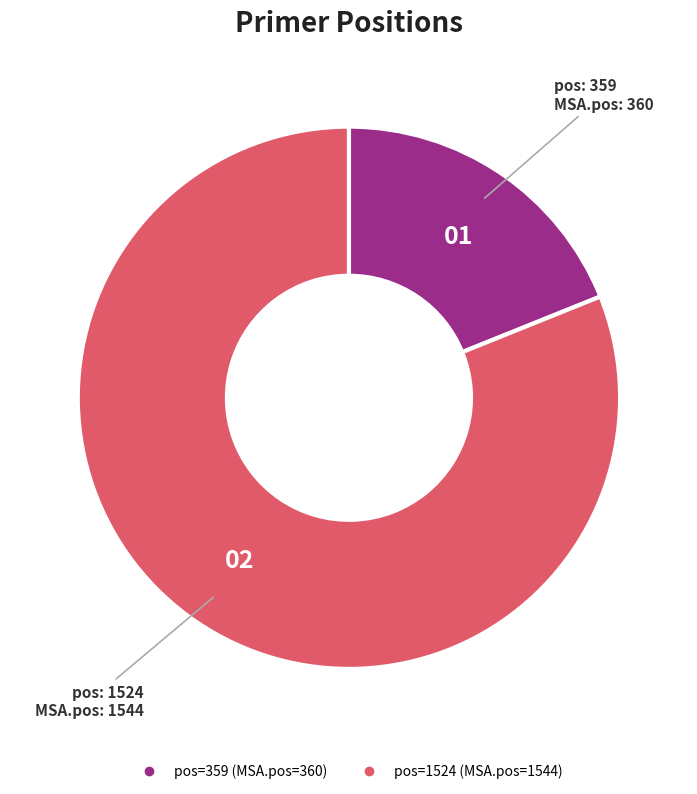

Is there any slice that represents more than half of the pie?

Yes